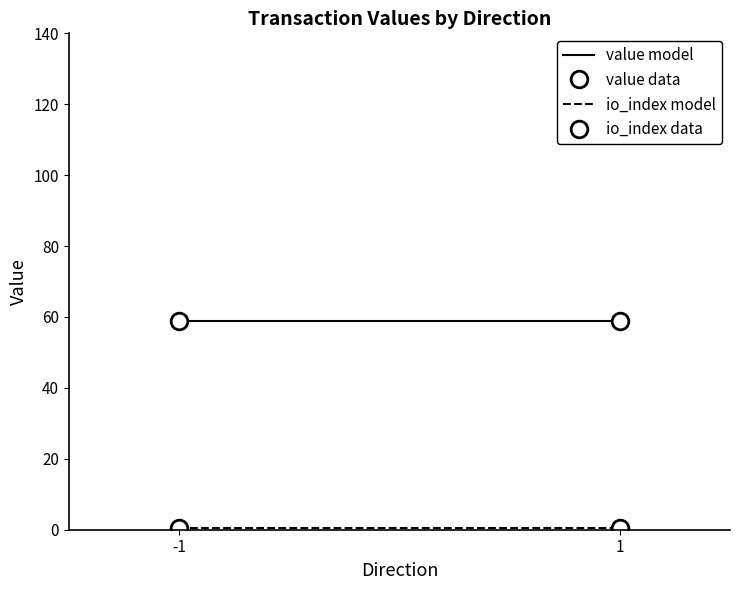

What is the total value across all series at -1?

118.8